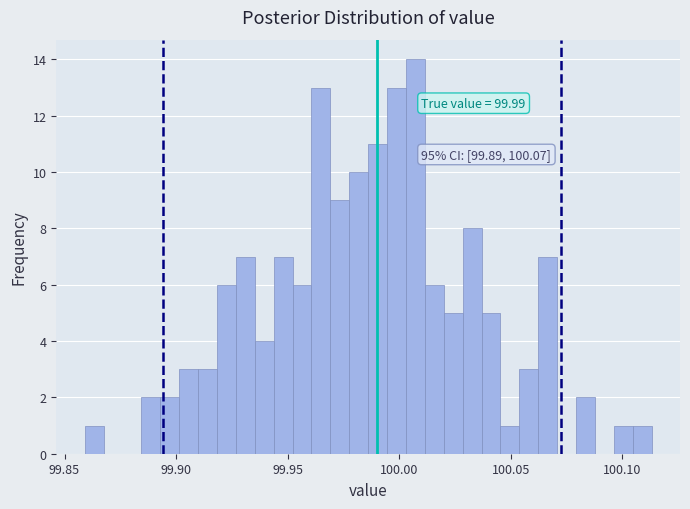

Read against the x-axis, roughly where is the centre of the tallest bar?

100.005